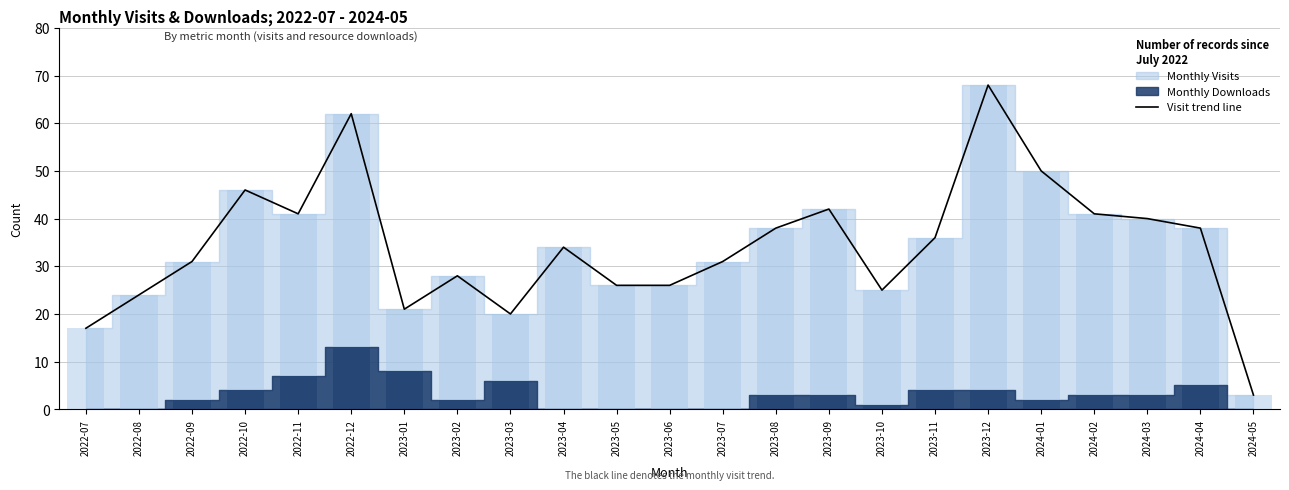

What is the smallest value displayed?

3